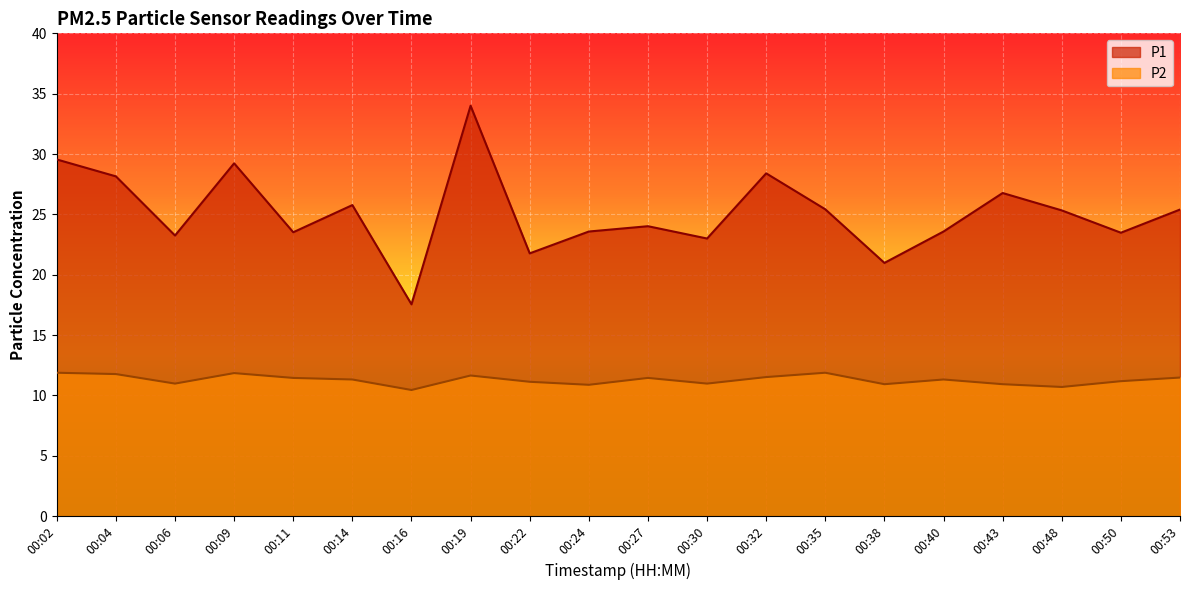

True or false: P1 and P2 cross at least once.

False